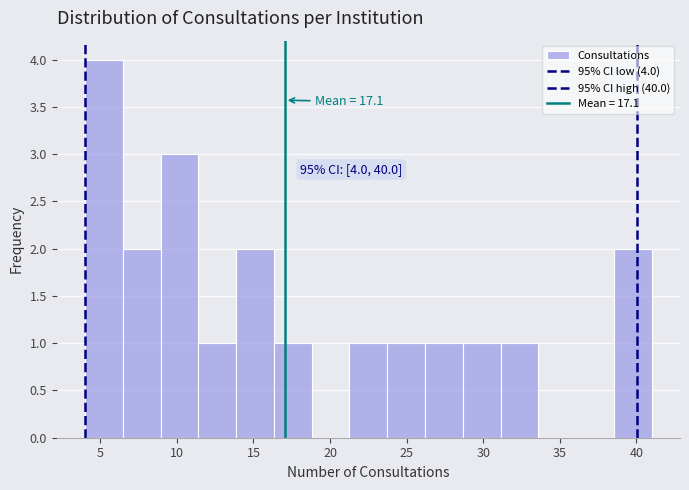

Which range on the x-axis has the tallest bar?

4.0 to 6.5